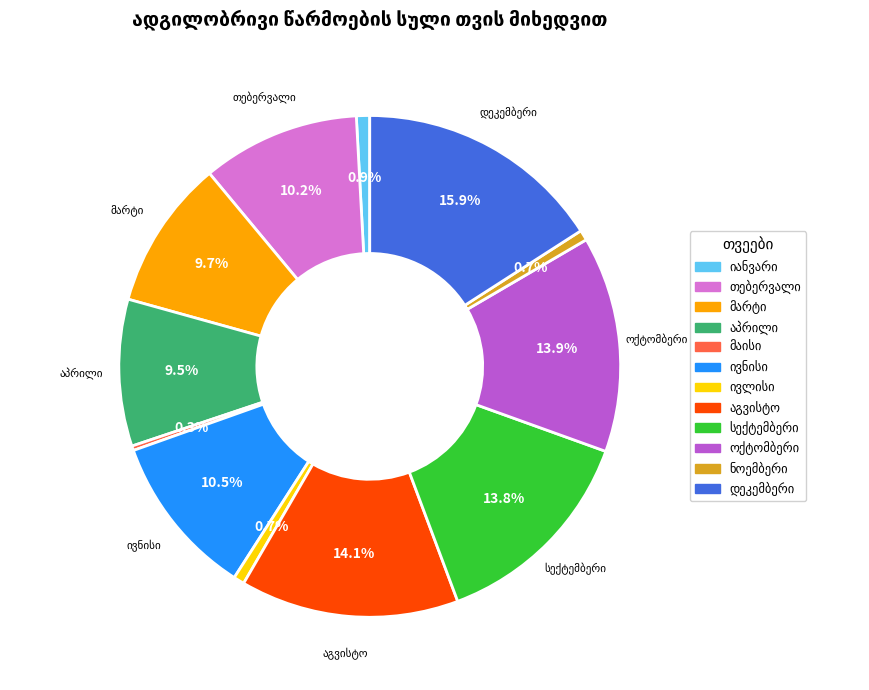

How many segments does this pie chart have?

12